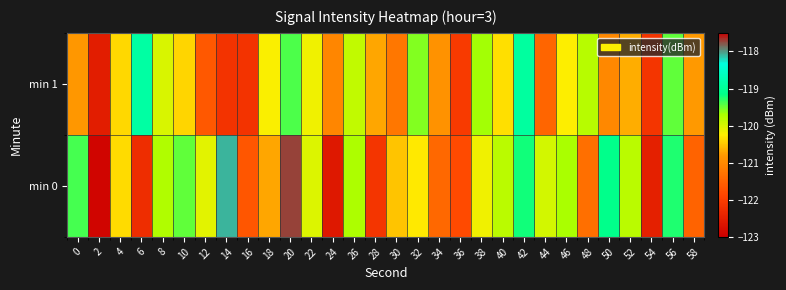

Which label corresponds to the smallest value in the chart?

2